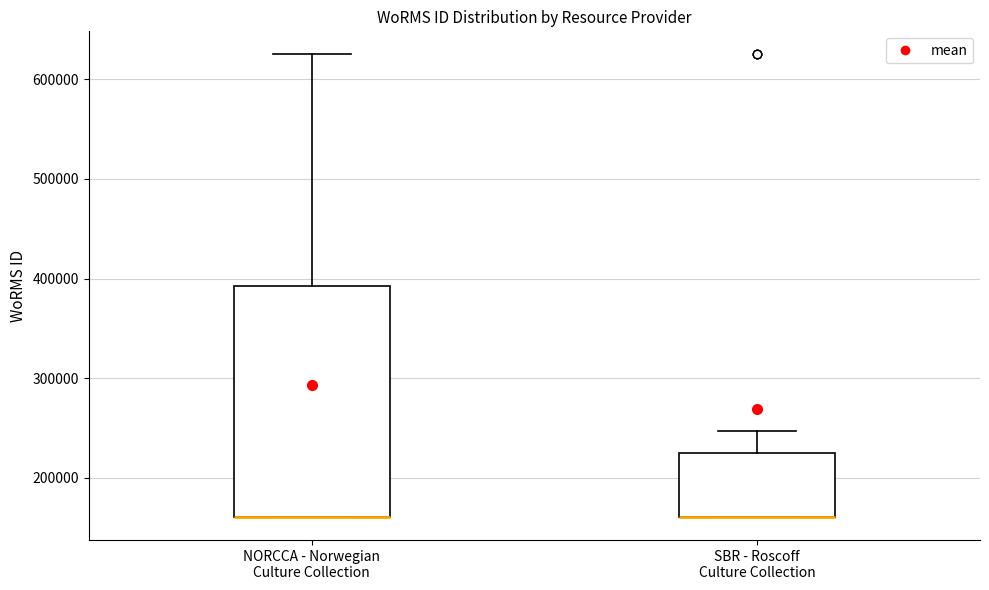

Where is the upper edge of the box for SBR - Roscoff Culture Collection on the y-axis? The values are not printed on the chart, so give them approximately, as read against the axis.

230000